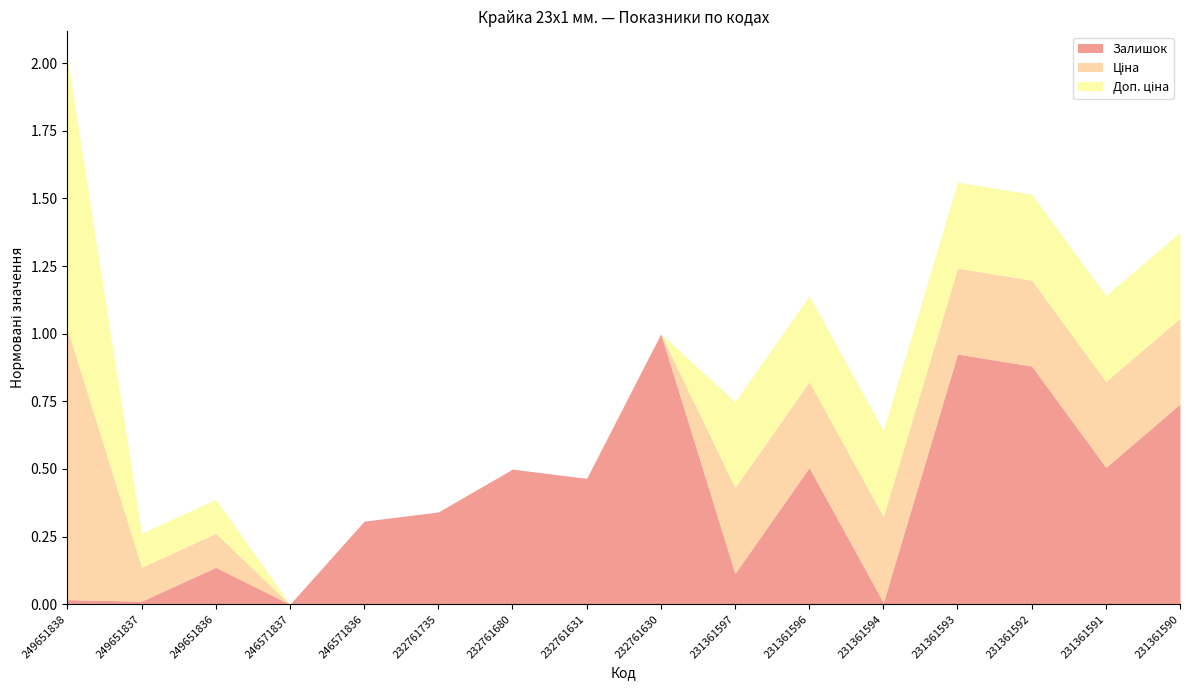

The value of Залишок at 246571836 is 0.3. True or false?

True